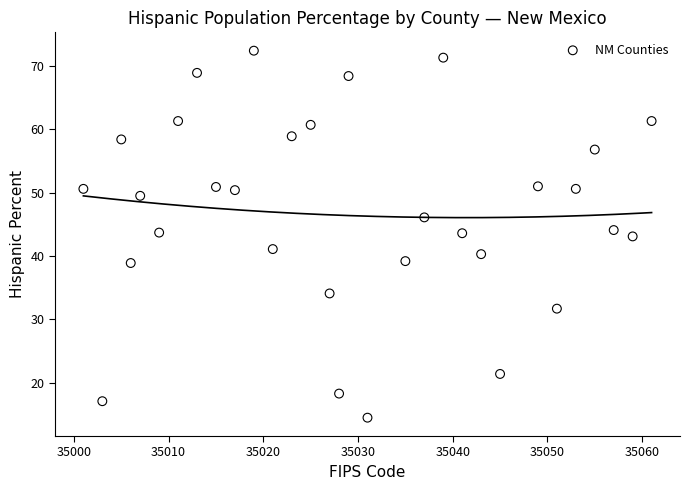

What is the range of Y values (max minus min)?

57.9